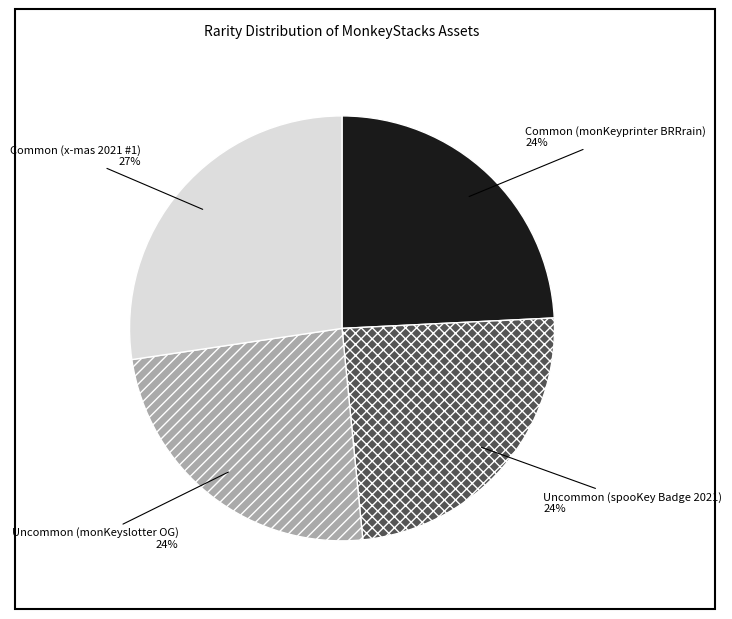

Combined, do Common (monKeyprinter BRRrain) and Common (x-mas 2021 #1) account for over 50%?

Yes